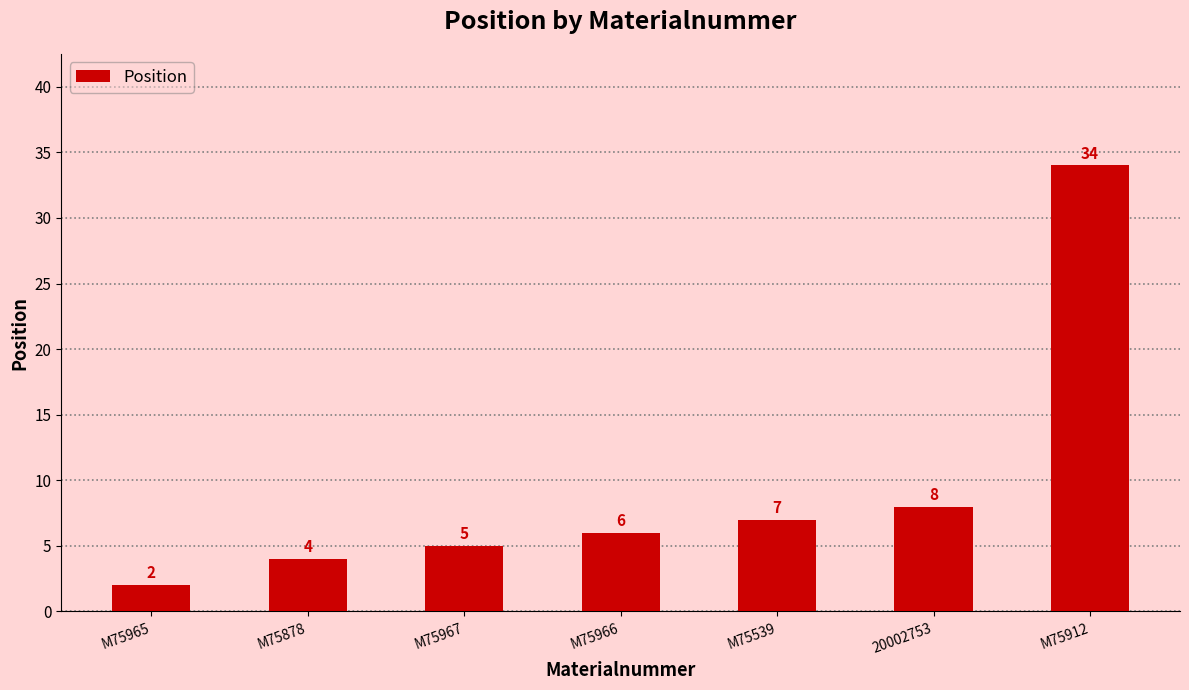

Is it true that the value at 20002753 is 8?

True